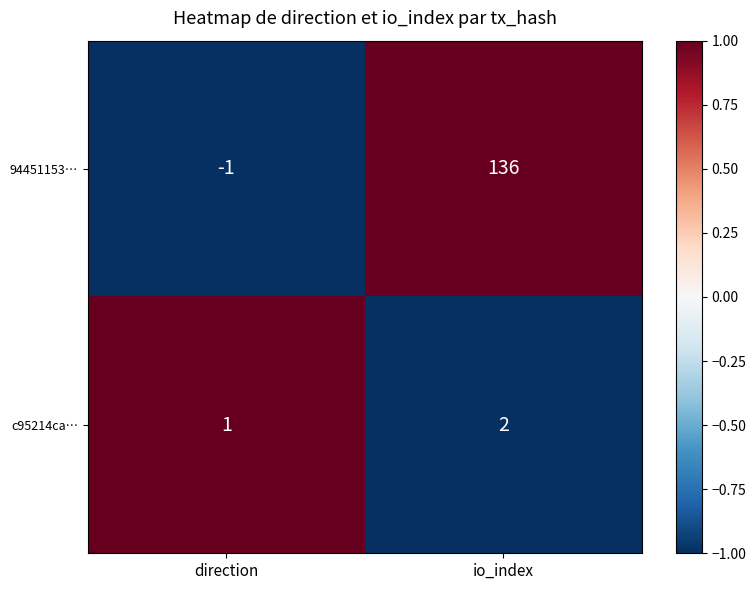

How many values in the 94451153… series are below 136?

1